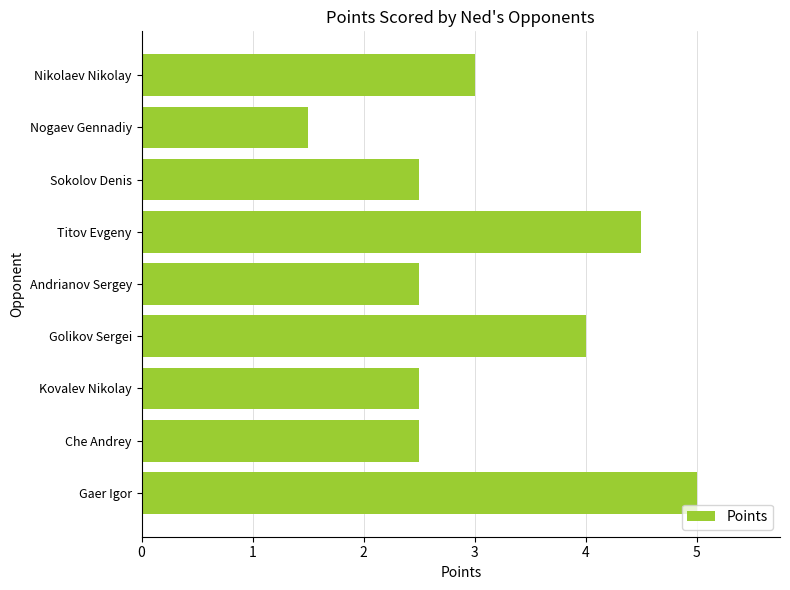

What is the difference between the values at Titov Evgeny and Golikov Sergei?

0.5